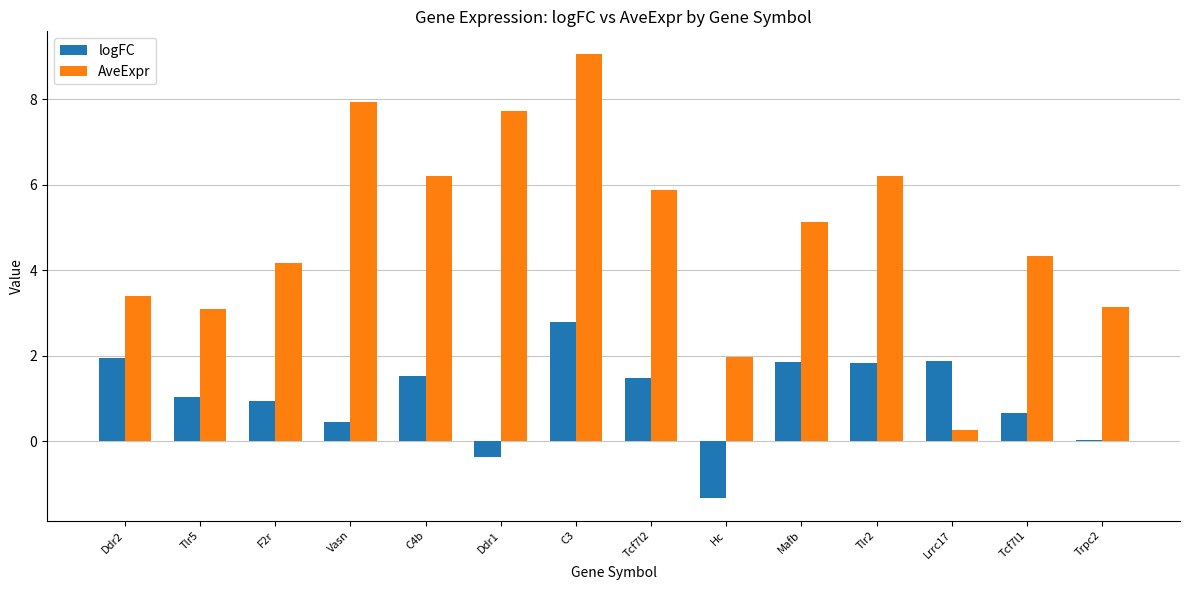

The value of logFC at Hc is -1.3. True or false?

True